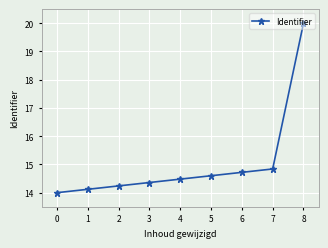

What is the maximum value shown in the chart?

20.0